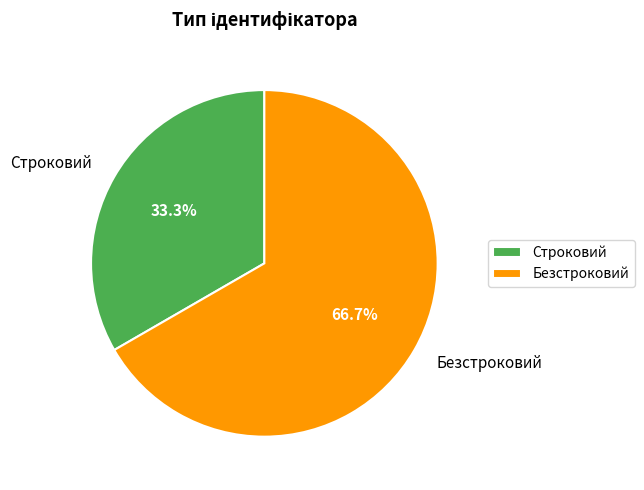

Do Безстроковий and Строковий together represent more than half of the pie?

Yes